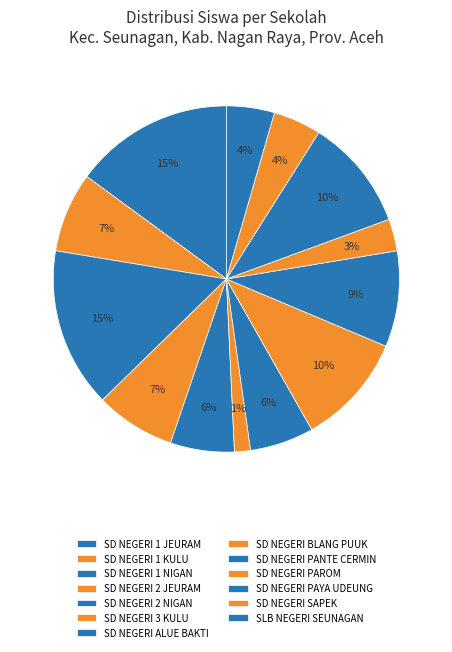

To the nearest percent, what is the combined percentage of SD NEGERI 1 KULU and SD NEGERI PANTE CERMIN?

16%